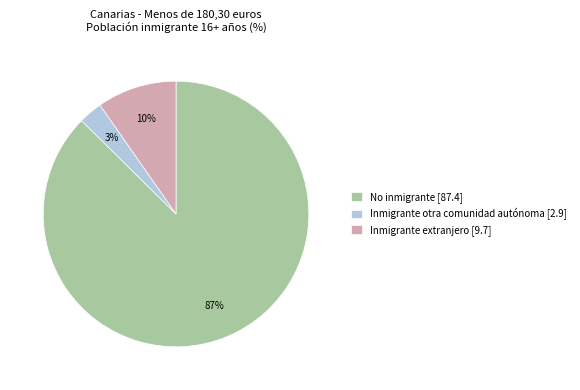

How many slices are in this pie chart?

3